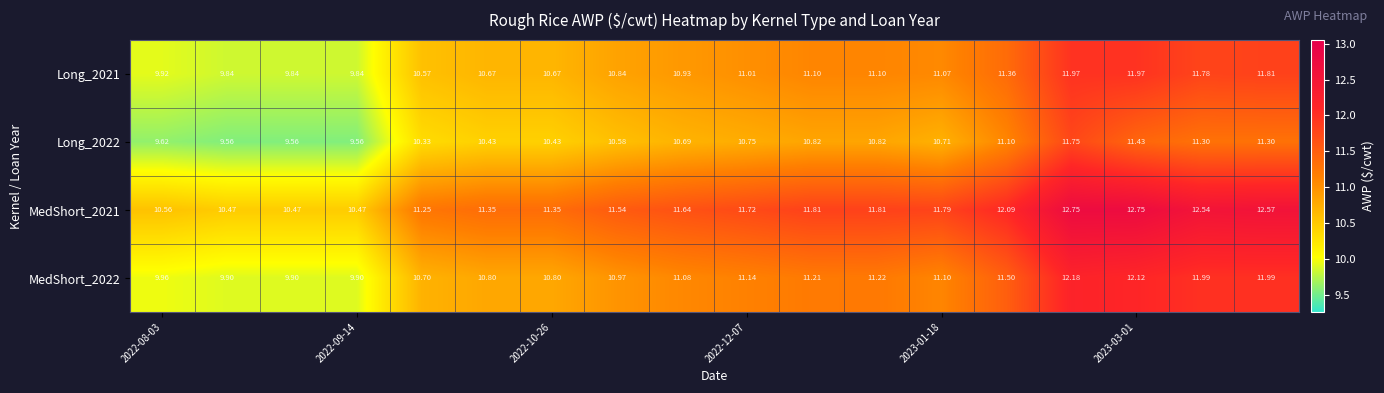

How many values in the MedShort_2022 series exceed 11?

10